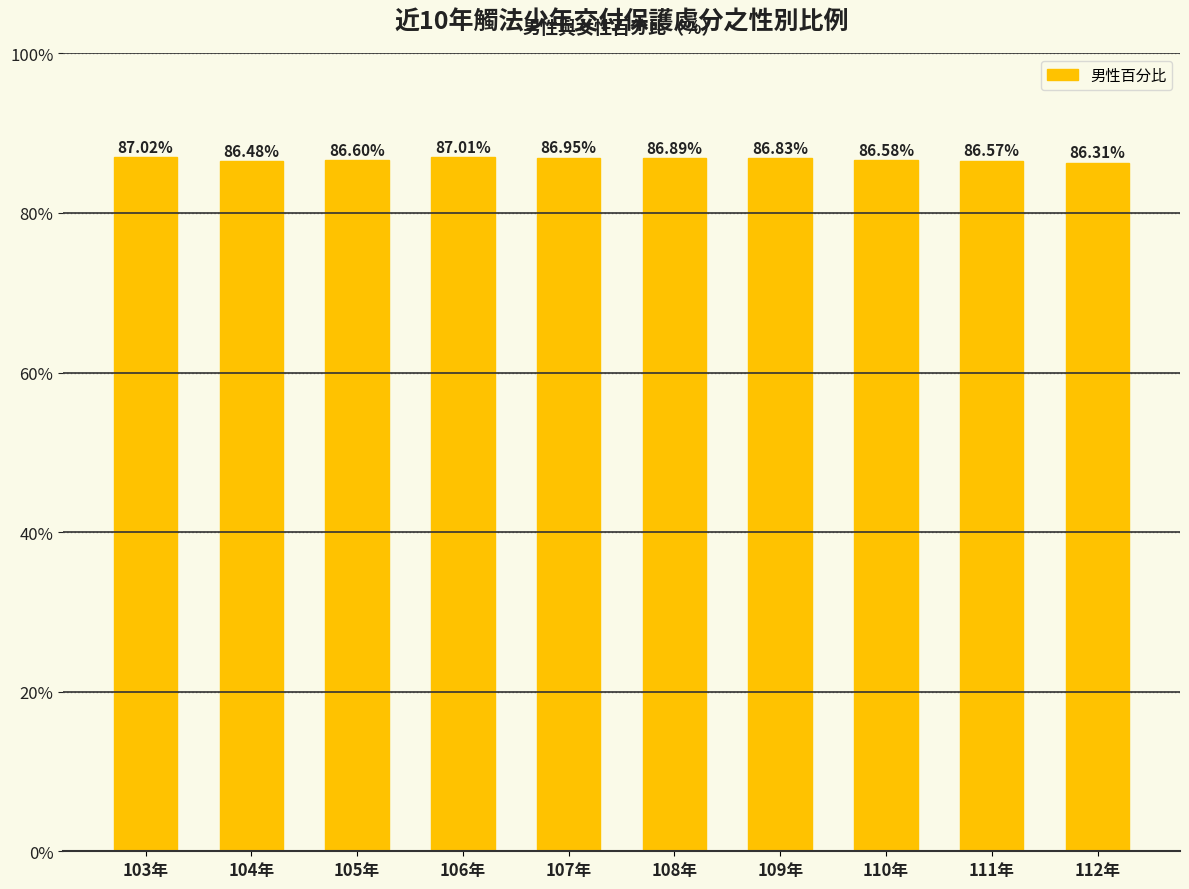

At which label is the value closest to 86?

112年